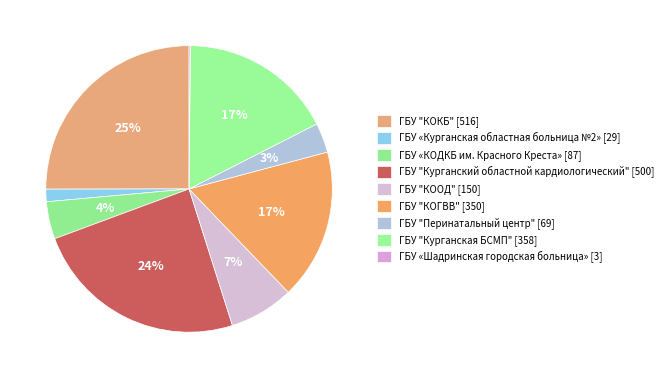

What is the change in value from ГБУ "КООД" to ГБУ «Шадринская городская больница»?

-147